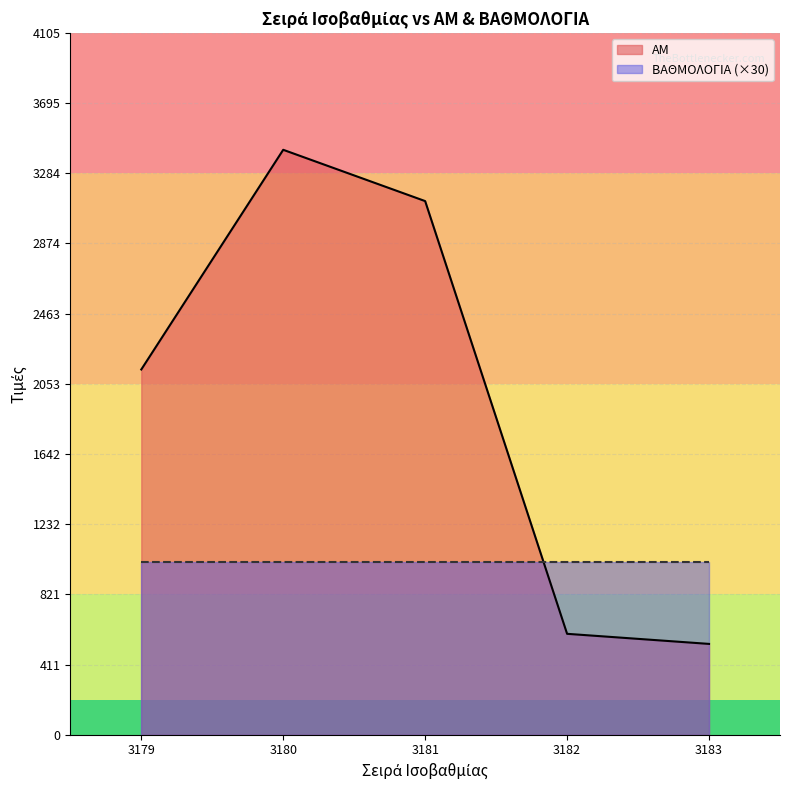

Does the chart display data point markers on the line(s)?

No